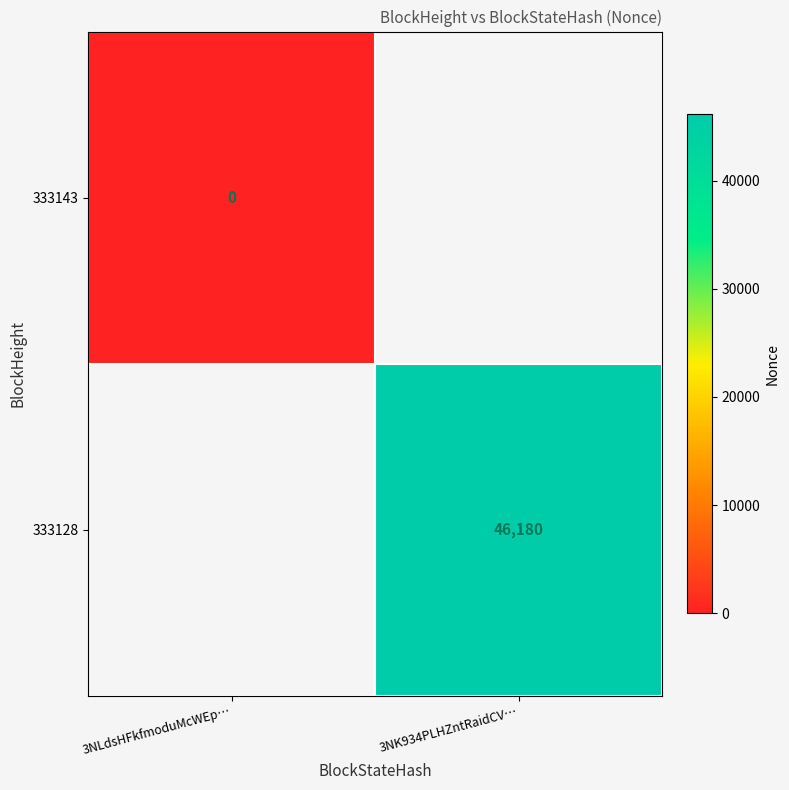

The 333128 series shows 46180 at 3NK934PLHZntRaidCV…. True or false?

True